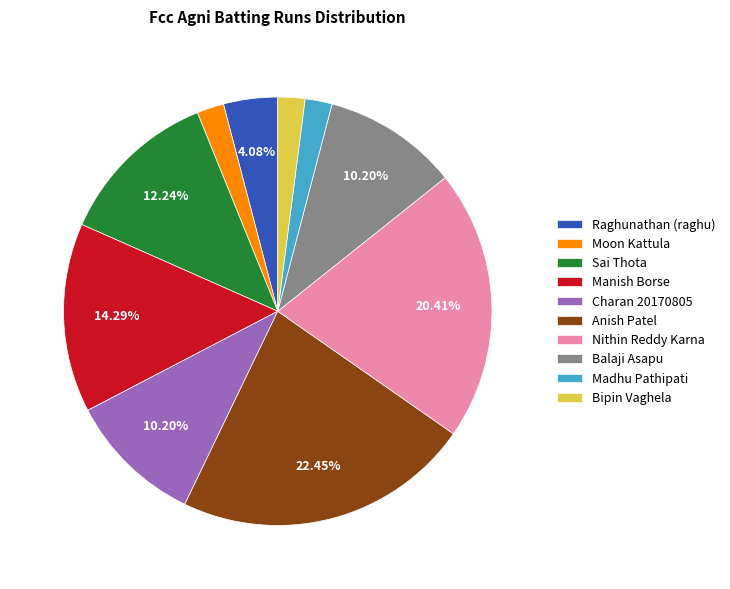

What is the largest slice in the pie chart?

Anish Patel